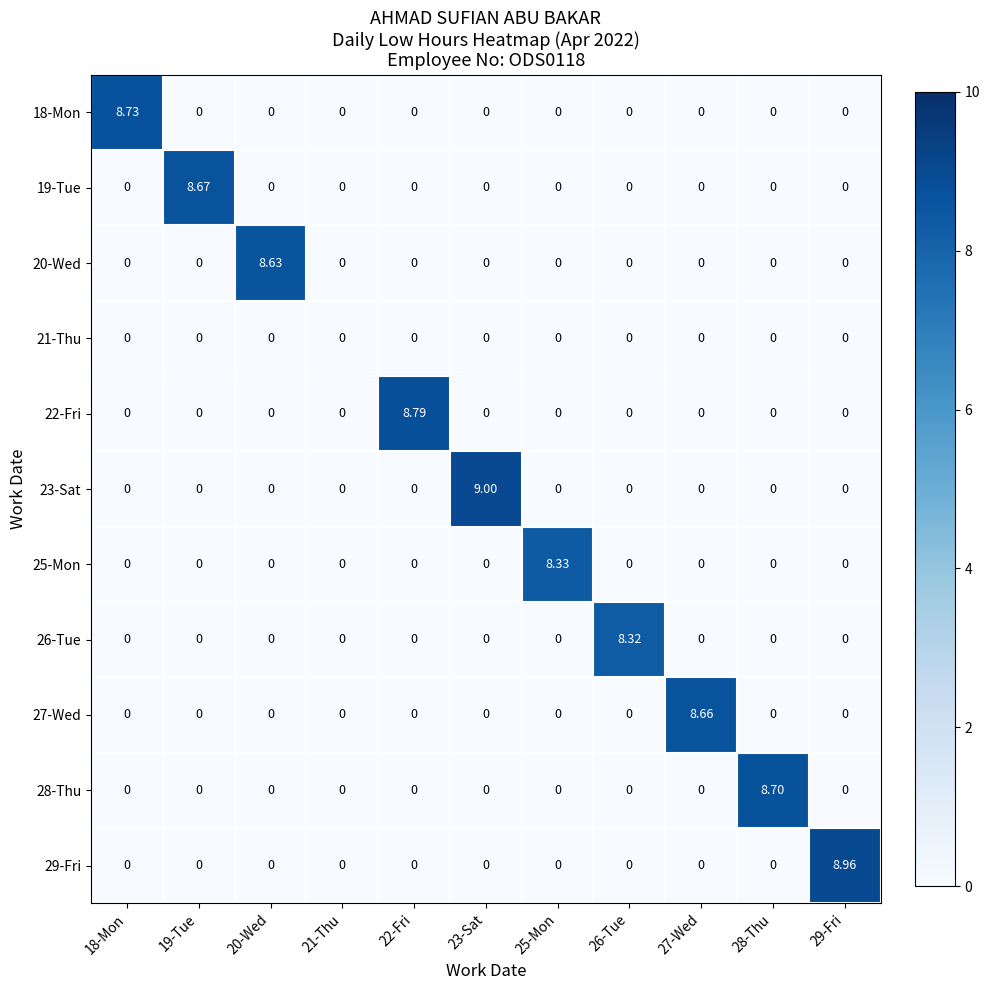

How many data points does each series have?

11